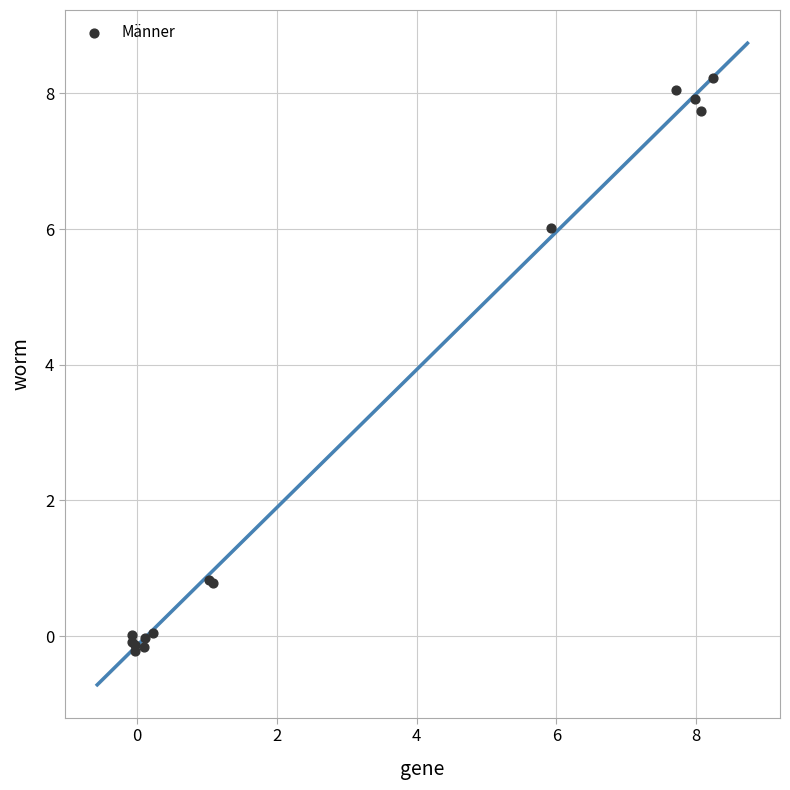

What Y value in the scatter plot is closest to 4?

6.0